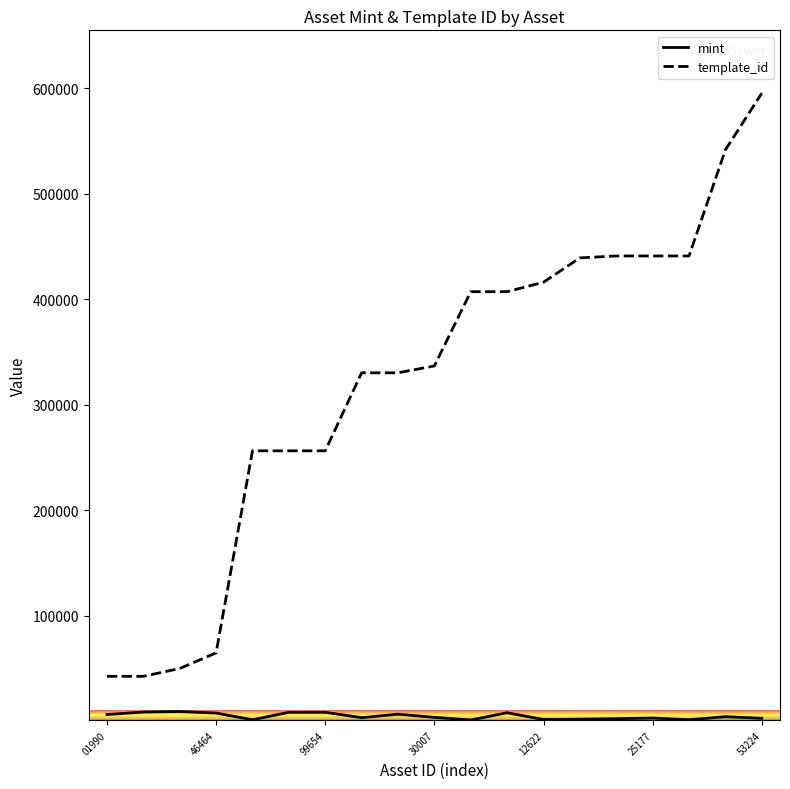

Rank the series by their maximum value, from lowest to highest.

mint, template_id